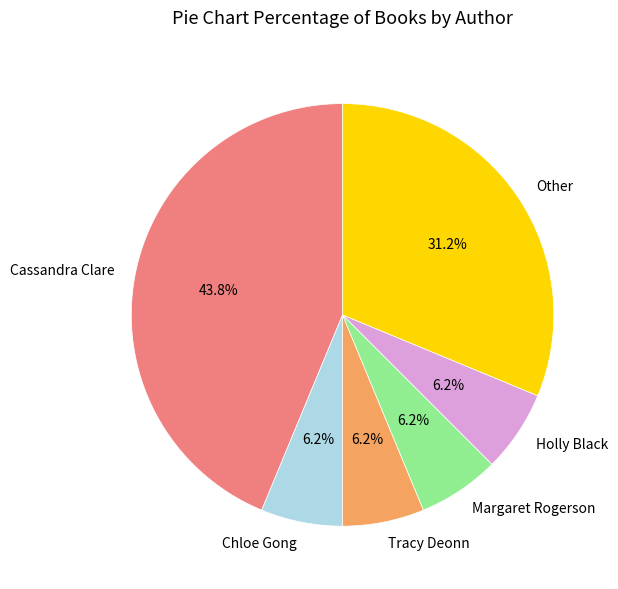

To the nearest percent, what percentage of the pie is Margaret Rogerson?

6%